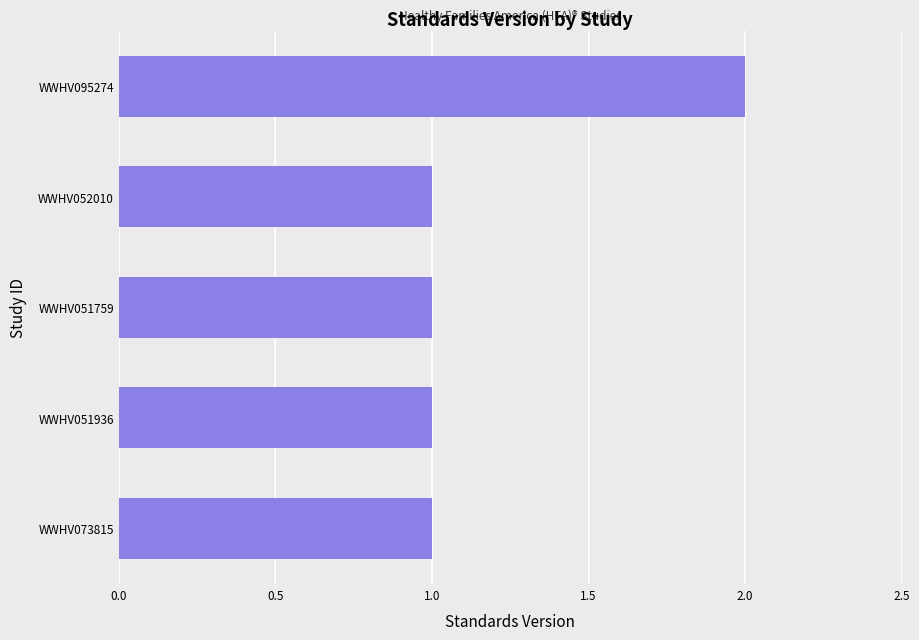

What is the sum of all values?

6